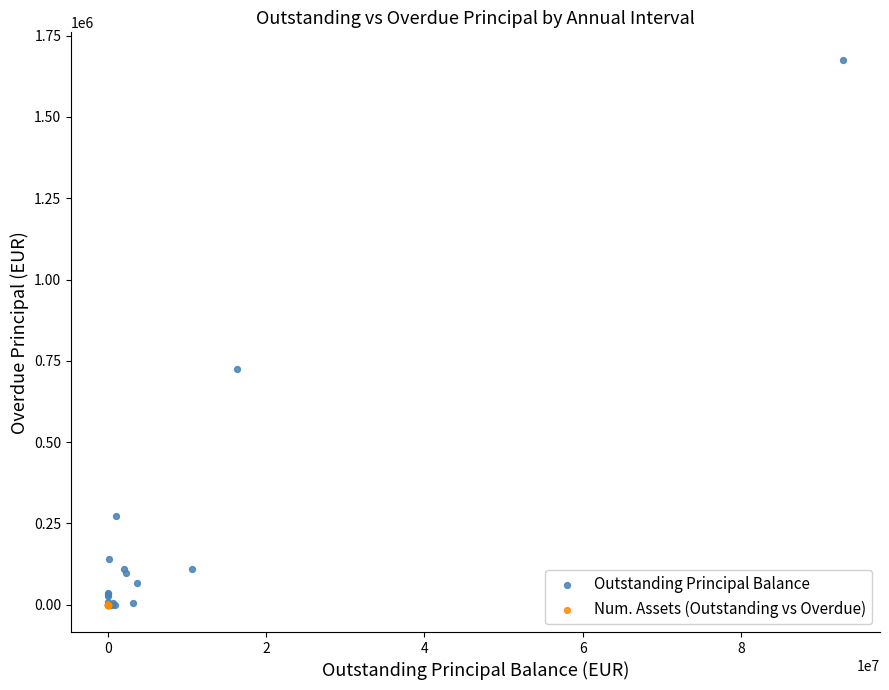

Which series contains the highest Y value?

Outstanding Principal Balance